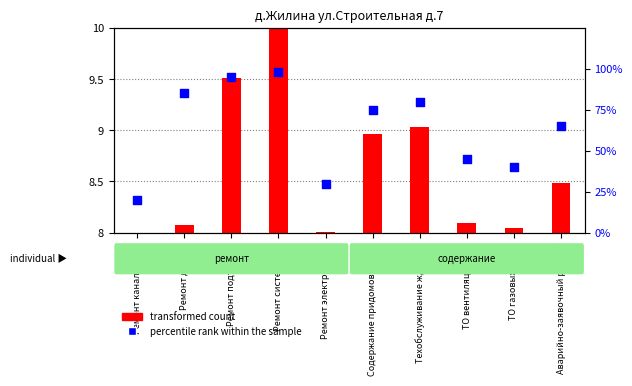

At how many categories does at least one series exceed 1?

10